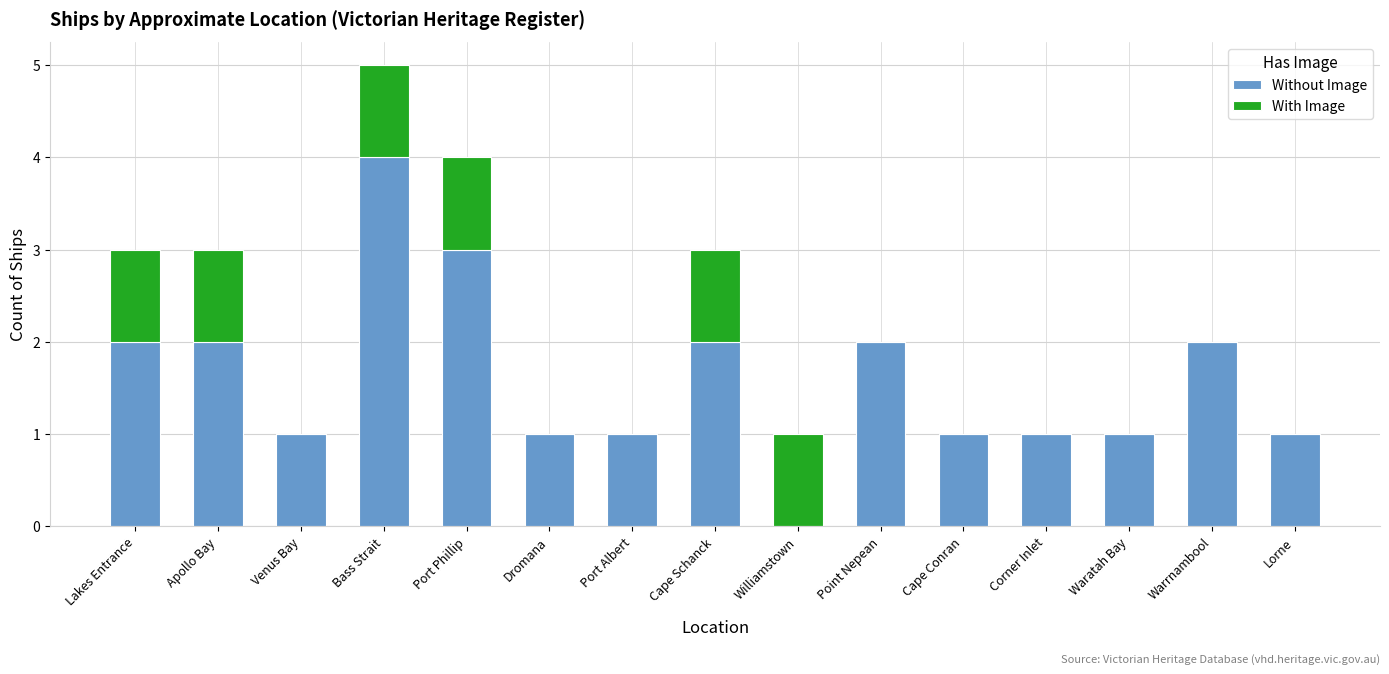

What is the sum of the Without Image values at Cape Schanck and Waratah Bay?

3